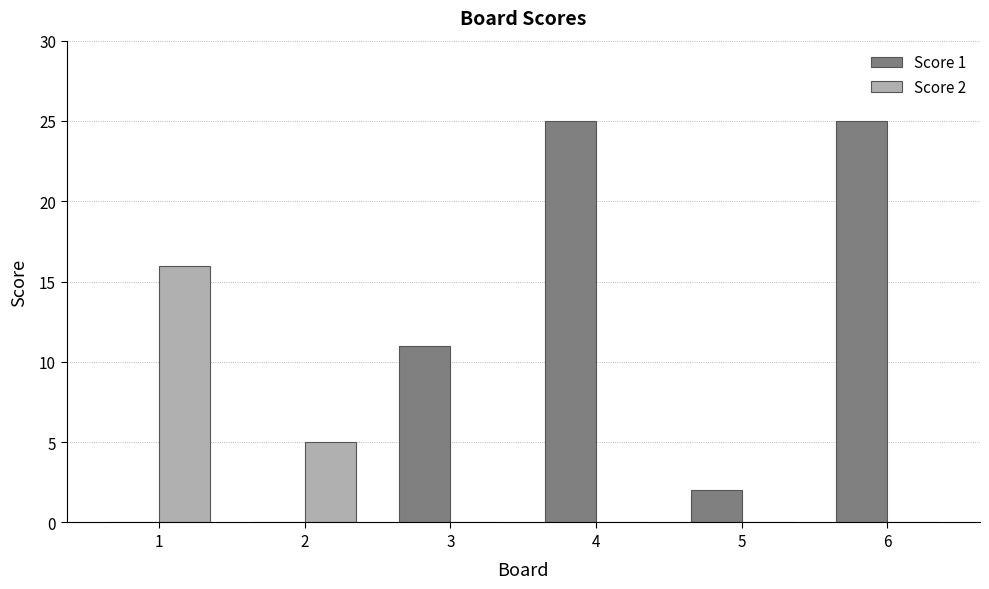

How many groups of bars are there?

6